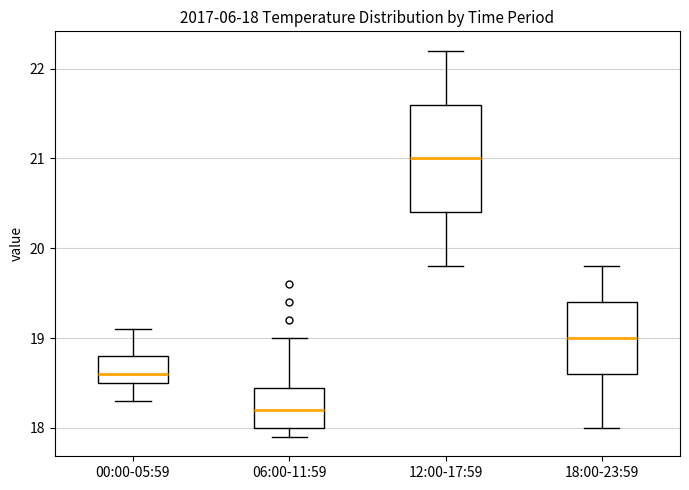

Comparing the boxes themselves (not the whiskers), which one is the tallest?

12:00-17:59